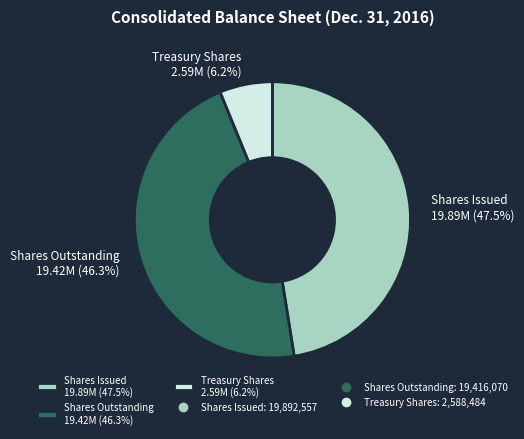

How many segments does this pie chart have?

3